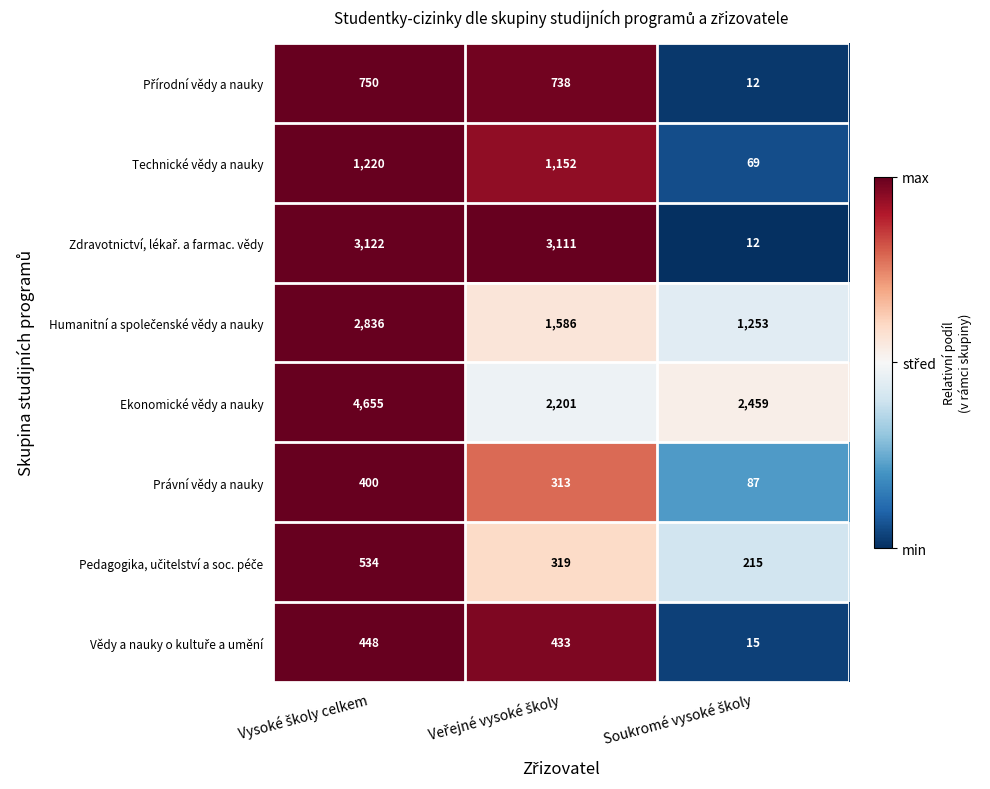

Count the number of data series in this chart.

8